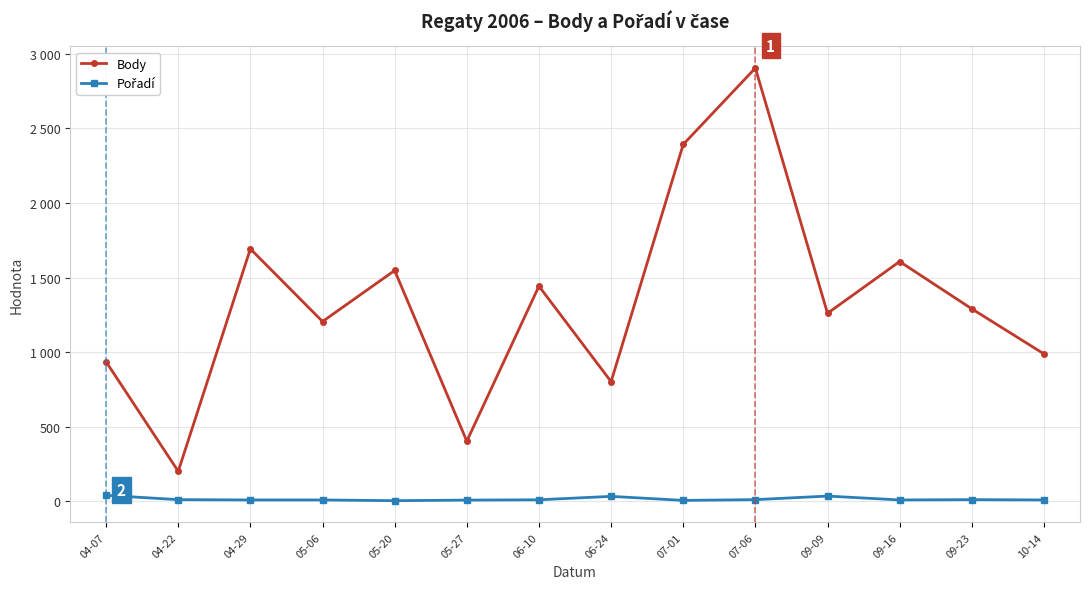

Reading right to left, what are all the values shown in this chart?

Body: 989	1291	1608	1261	2905	2393	803	1443	404	1548	1206	1693	202	936
Pořadí: 10	12	10	36	12	7	34	11	9	5	10	10	12	41